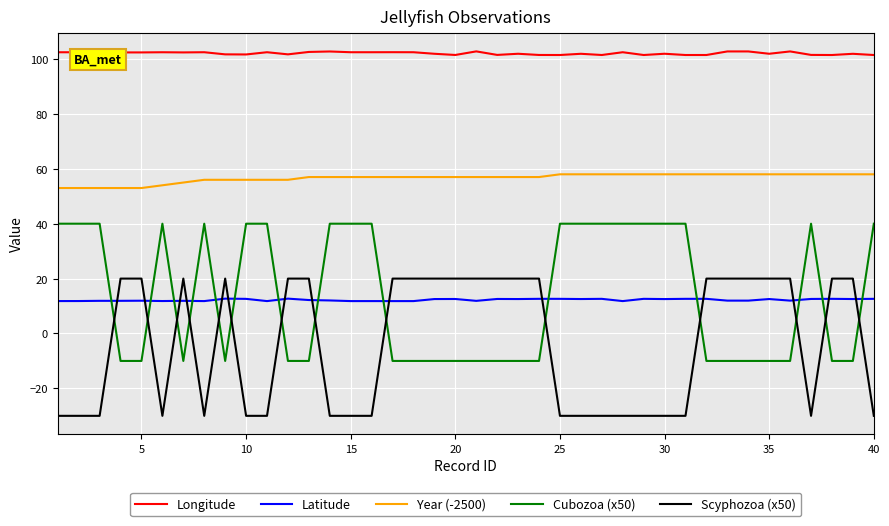

Which series has the largest total across all categories?

Longitude